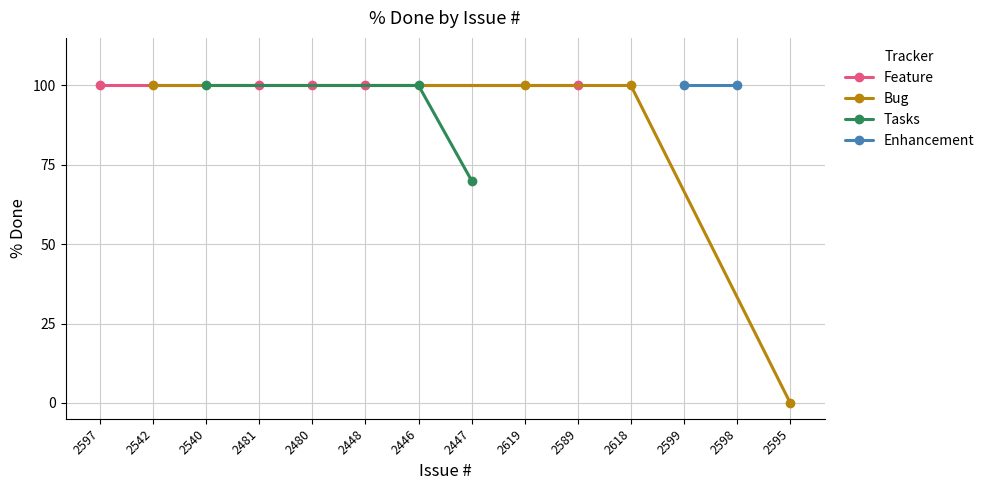

What is the sum of the values at 2599 and 2595?

100